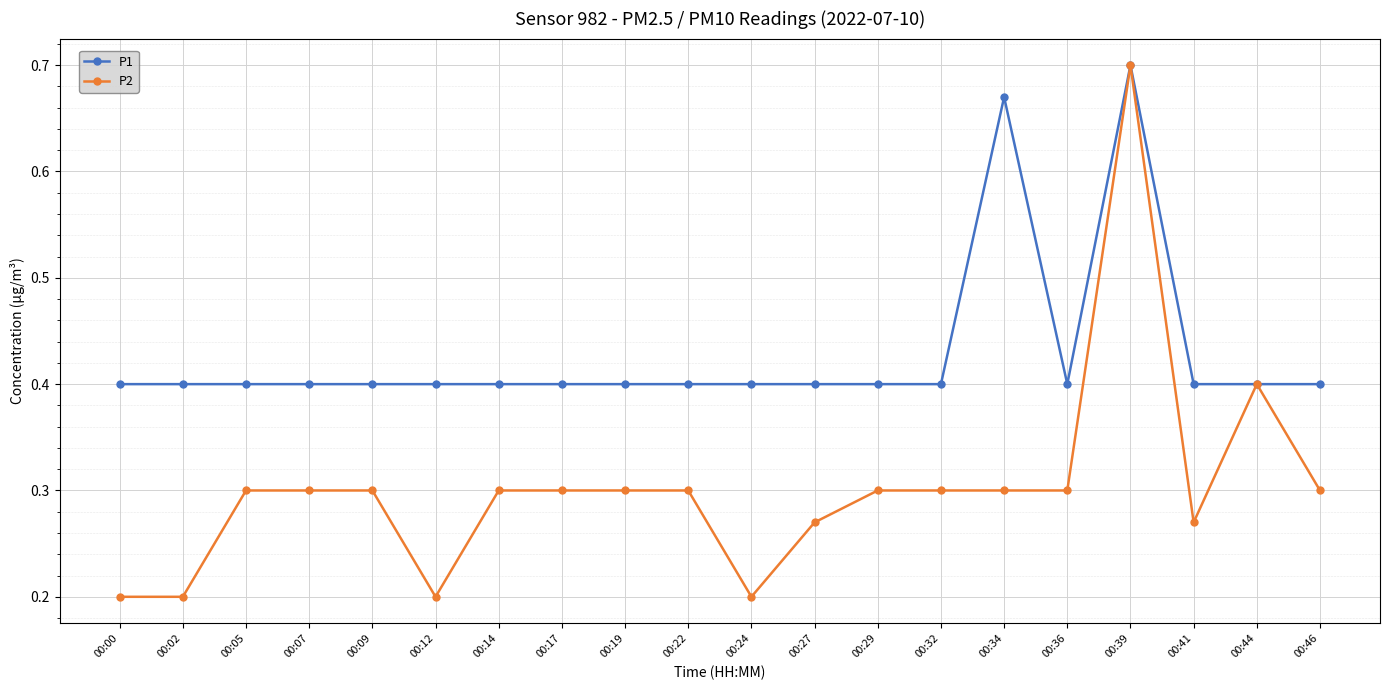

At how many categories does at least one series exceed 0?

20